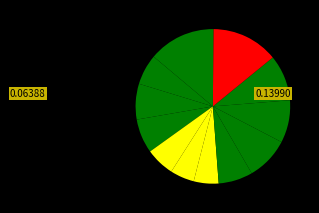

How many slices are in this pie chart?

12